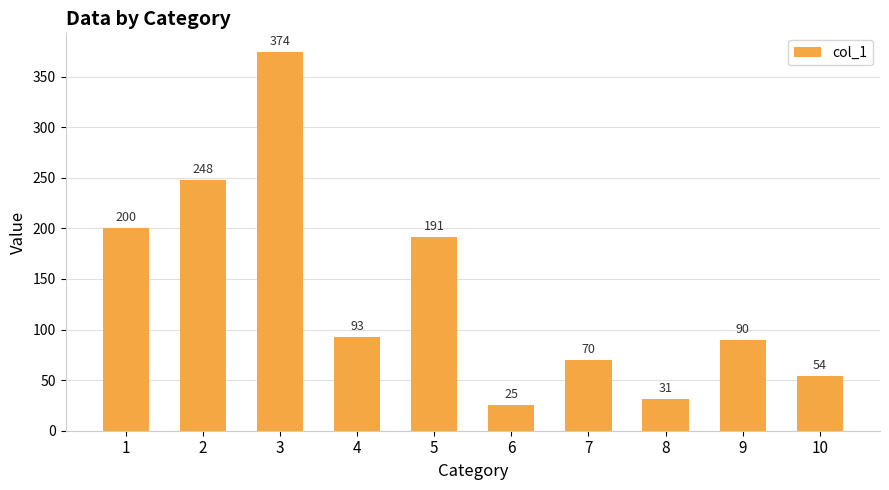

Is it true that the value at 1 is 100?

False